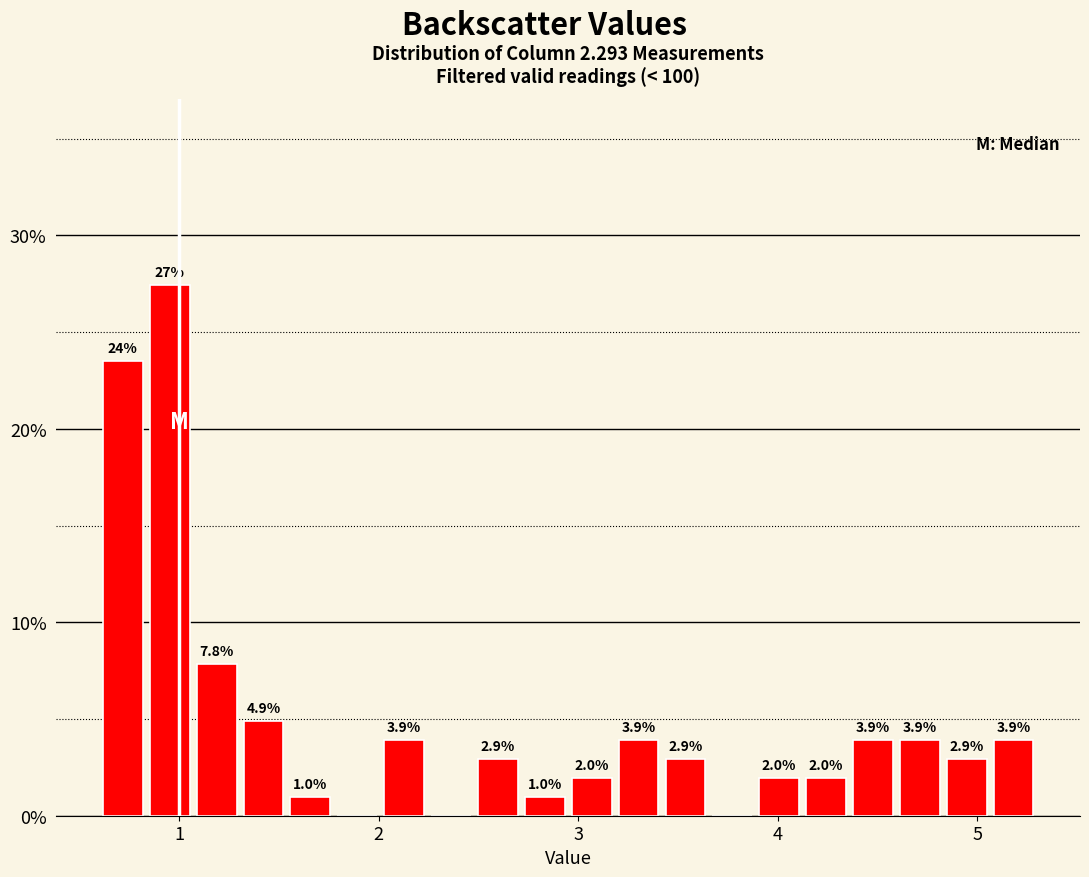

Around what value on the x-axis is the tallest bar? Give the approximate position of its centre, as read against the axis.

1.0